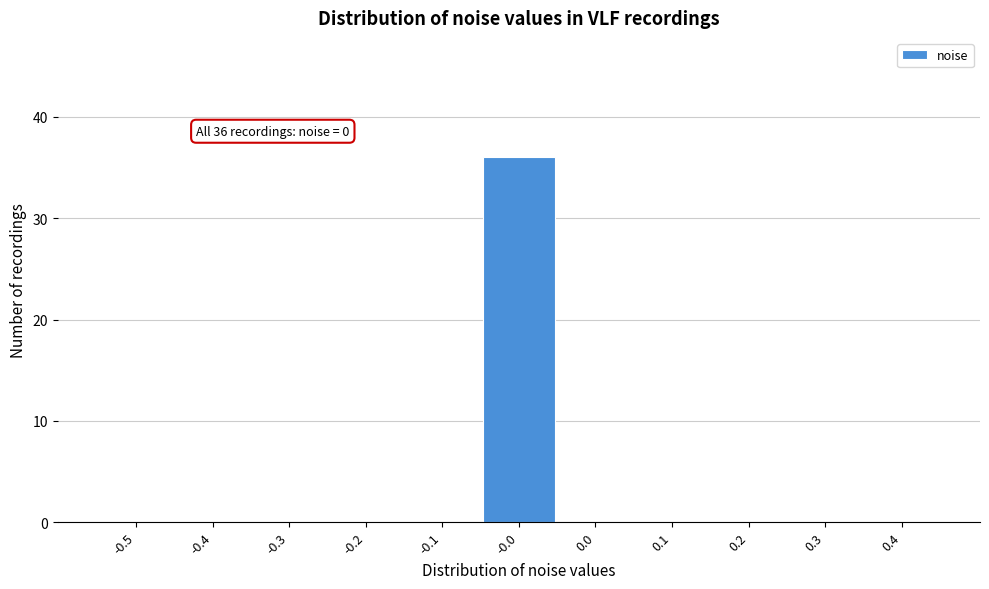

Reading left to right, list all the values displayed in this chart.

-0.5=0	-0.4=0	-0.3=0	-0.2=0	-0.1=0	-0.0=36	0.0=0	0.1=0	0.2=0	0.3=0	0.4=0